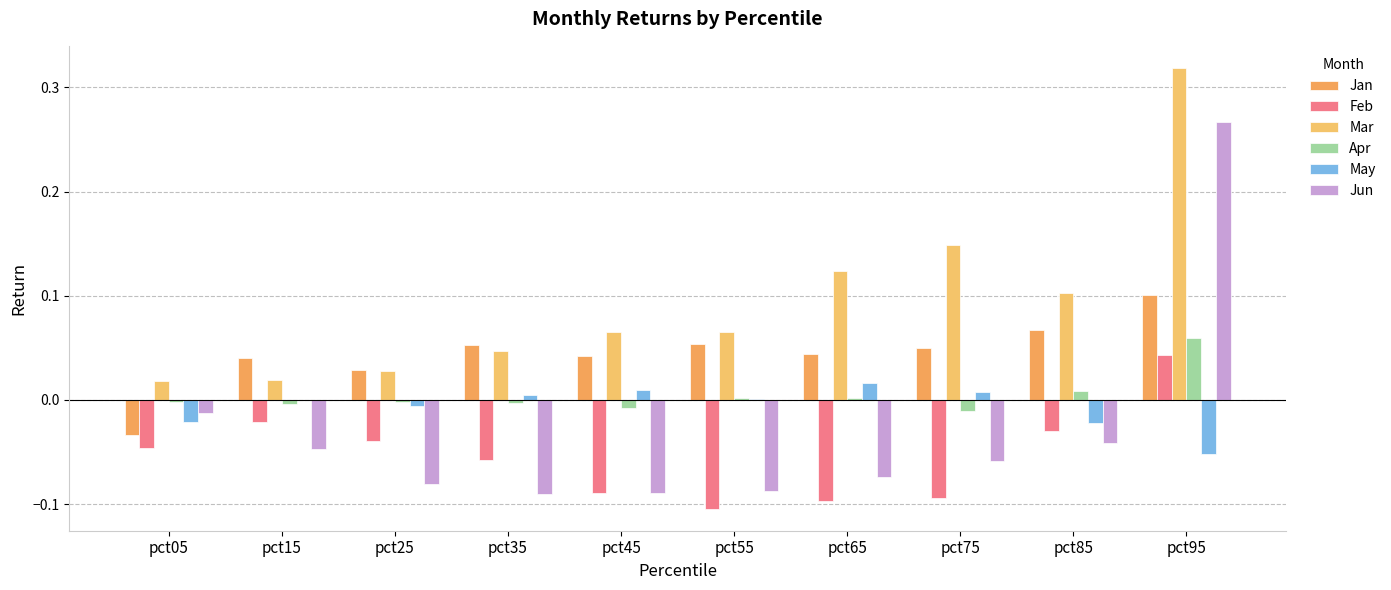

What is the value of the Mar bar at the 6th from the left?

0.1